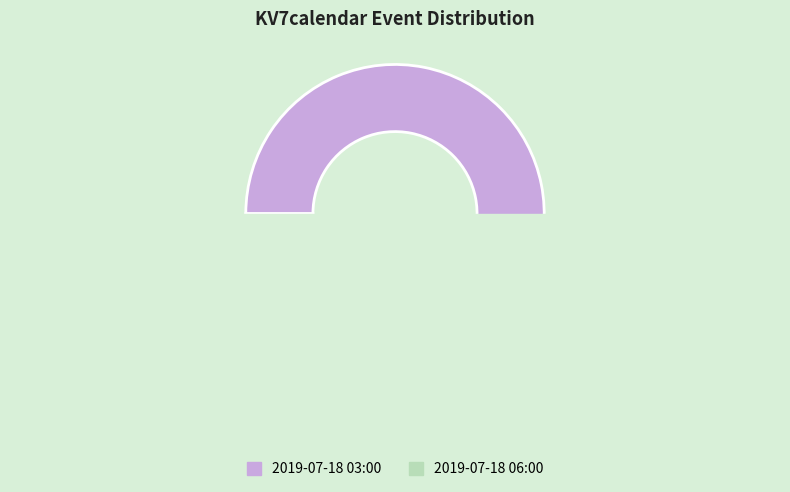

What is the largest slice in the pie chart?

2019-07-18 03:00